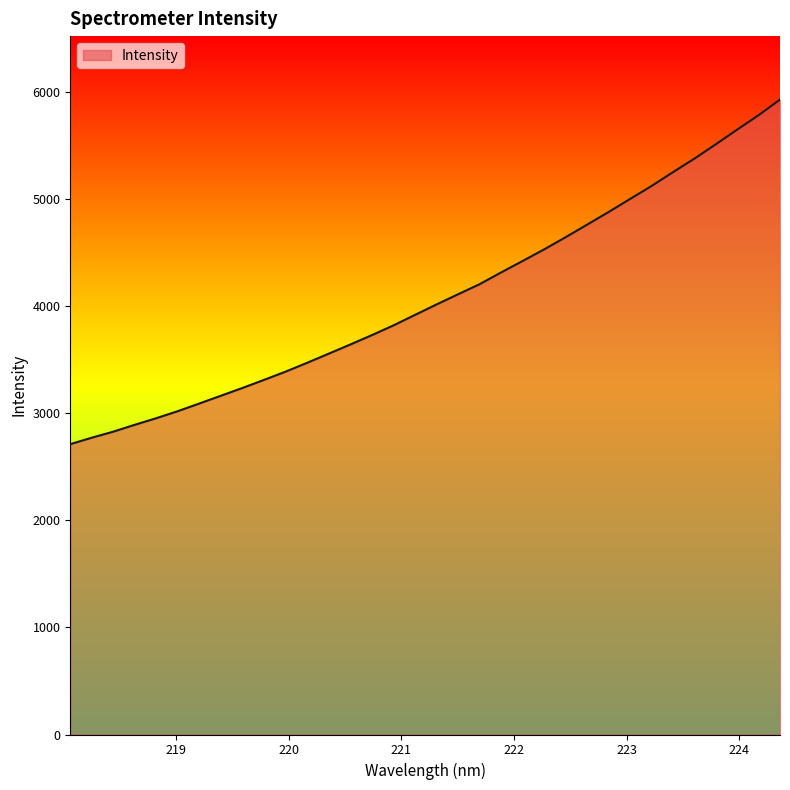

How many categories are shown in the chart?

34